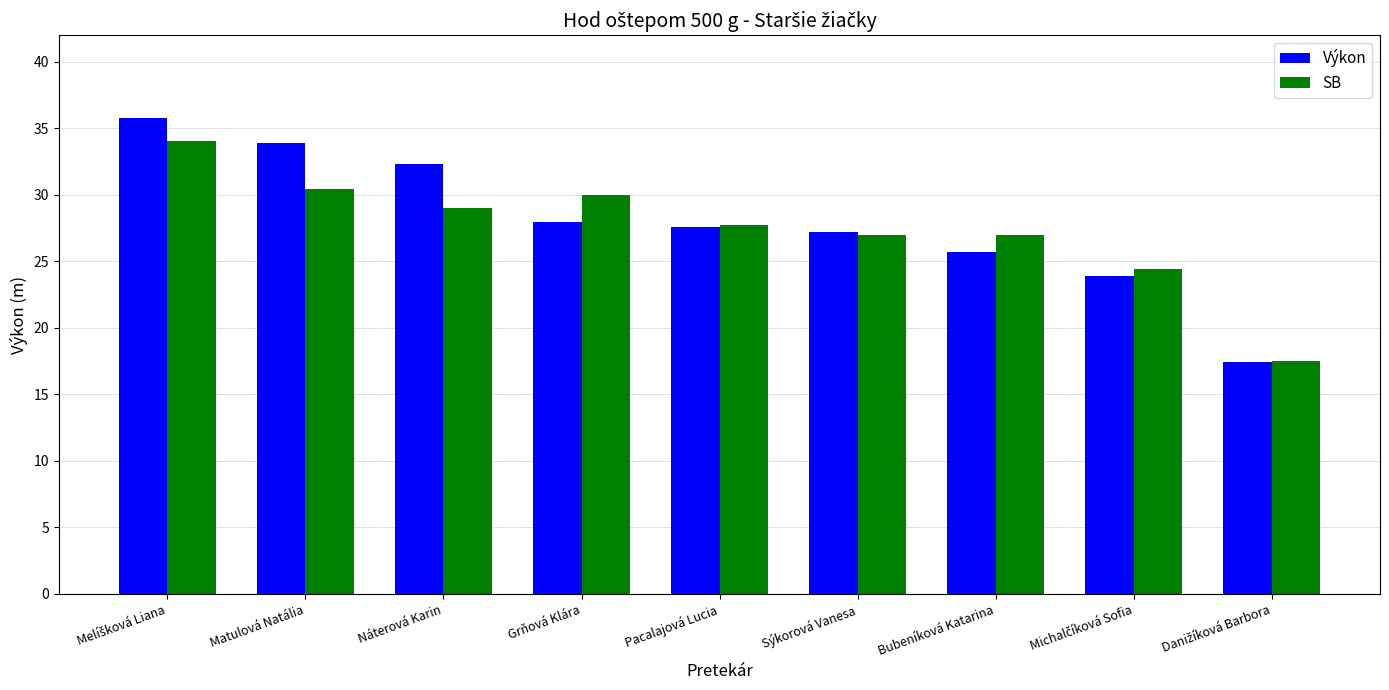

What is the spread (max minus min) of values at Bubeníková Katarina?

1.3